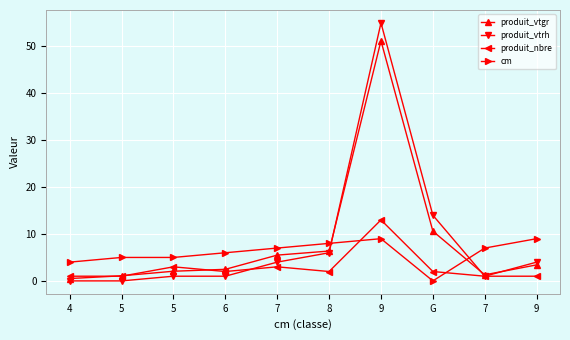

How many series are shown in this chart?

4